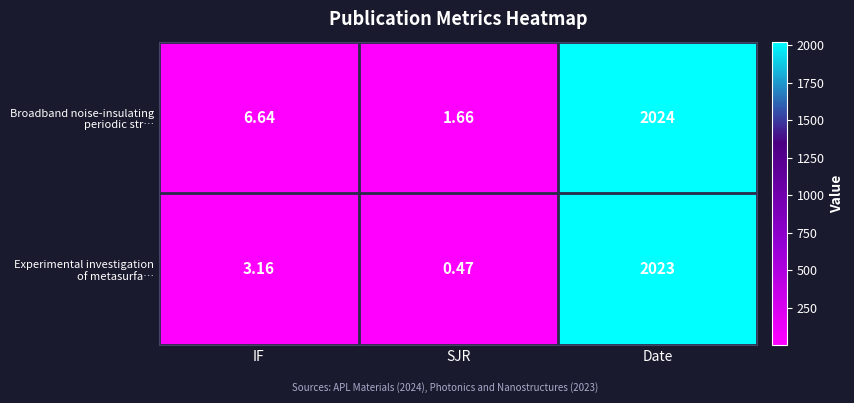

At which category does the chart reach its peak across all series?

Date